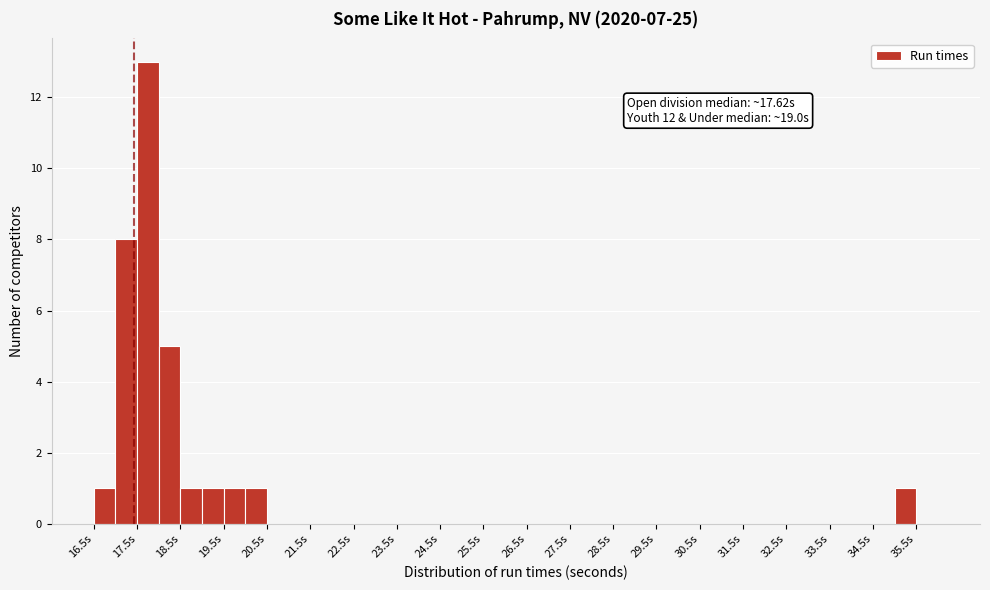

Which range on the x-axis has the tallest bar?

17.5 to 18.0